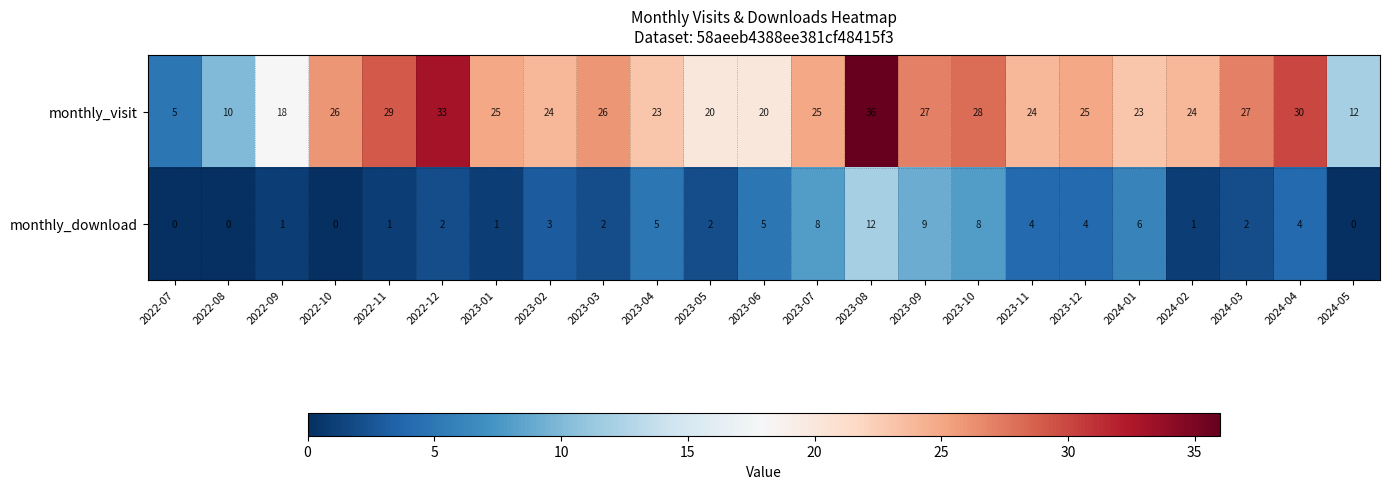

Which label corresponds to the largest value in the chart?

2023-08